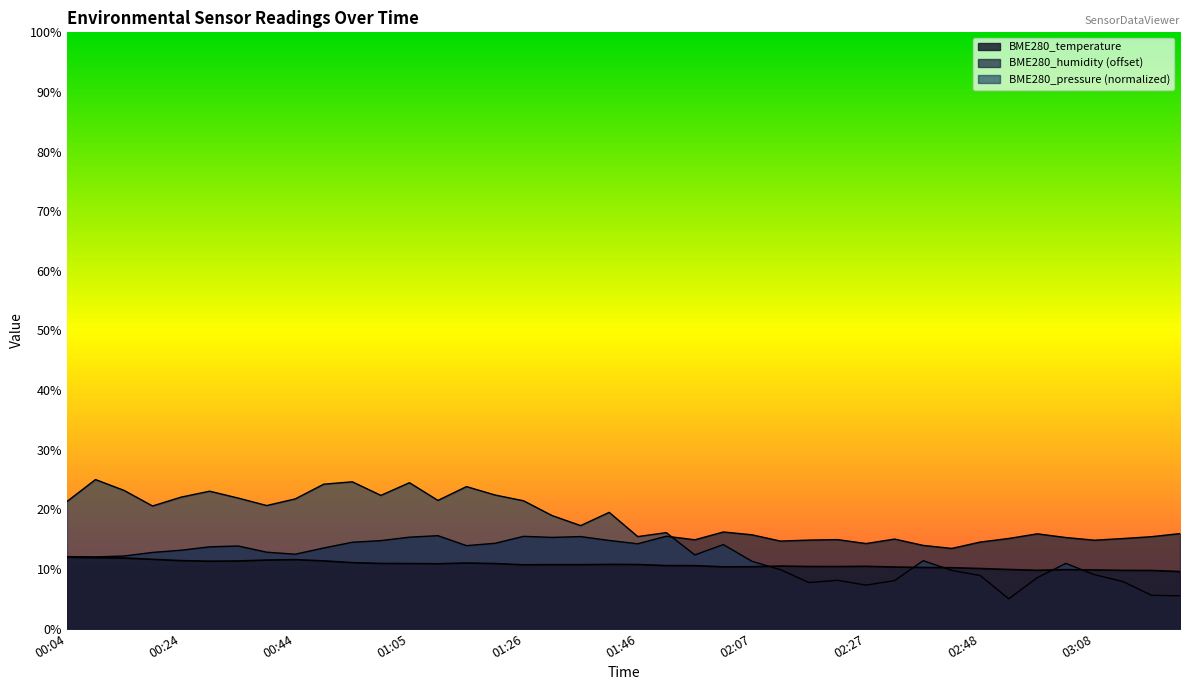

What is the total value across all series at 01:46?

40.4